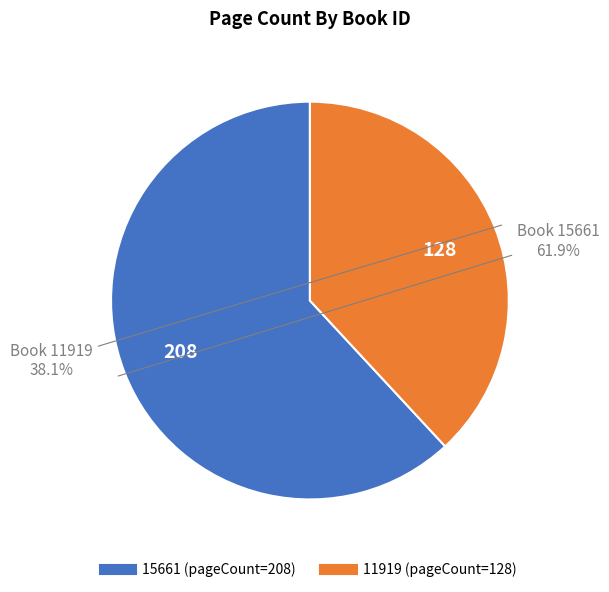

True or false: 11919 accounts for 28% of the total.

False